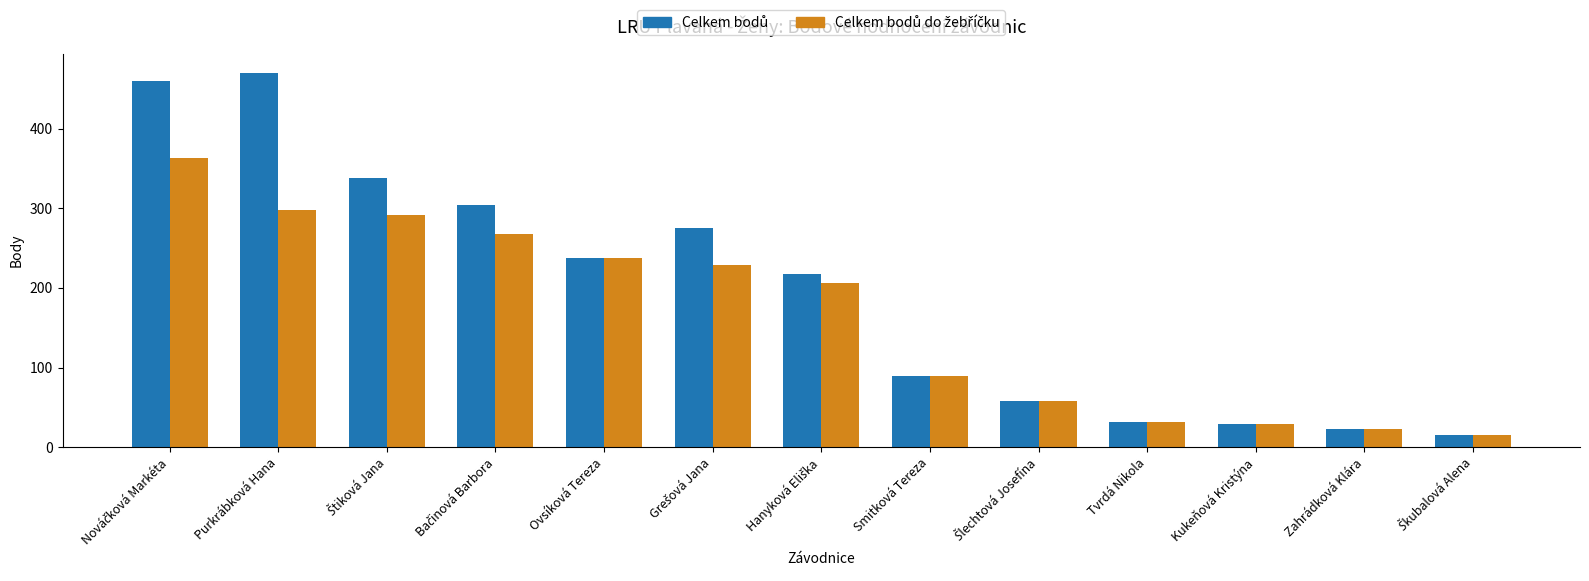

How many categories are shown in the chart?

13